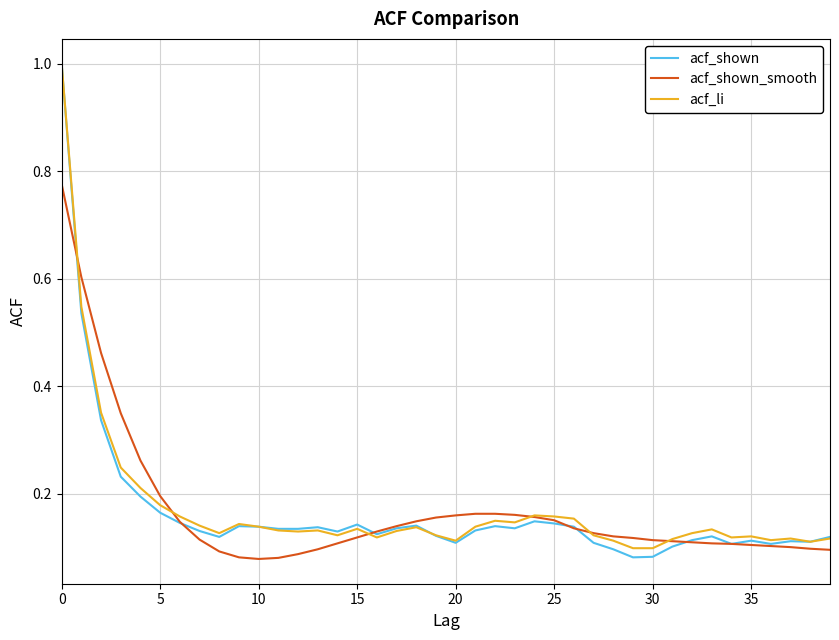

What is the greatest value displayed?

1.0